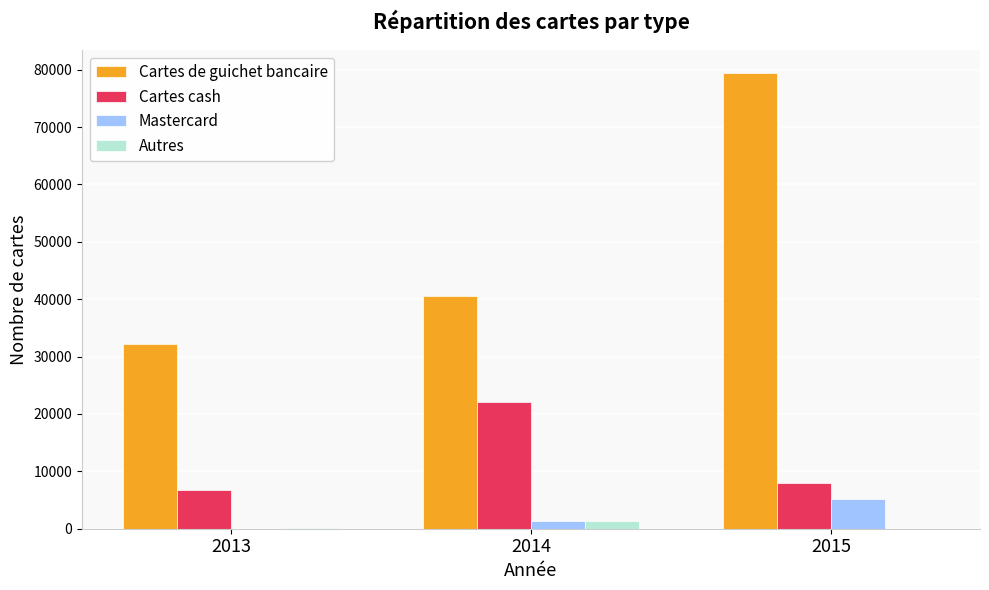

The Cartes de guichet bancaire series shows 32134 at 2013. True or false?

True